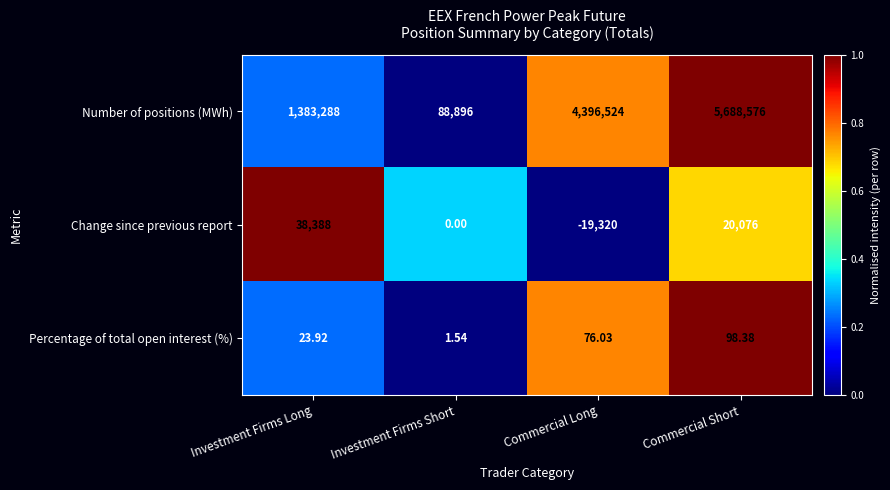

Which series has the largest range (max minus min)?

Number of positions (MWh)